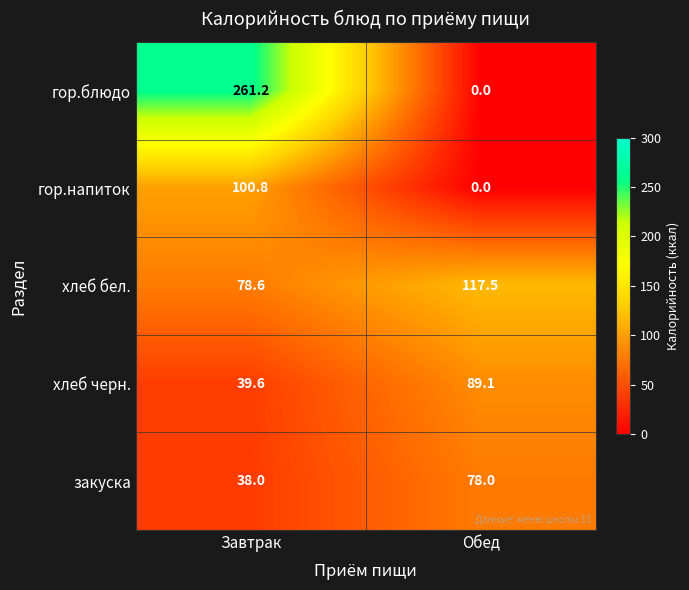

List the series in order of their peak value, lowest first.

закуска, хлеб черн., гор.напиток, хлеб бел., гор.блюдо